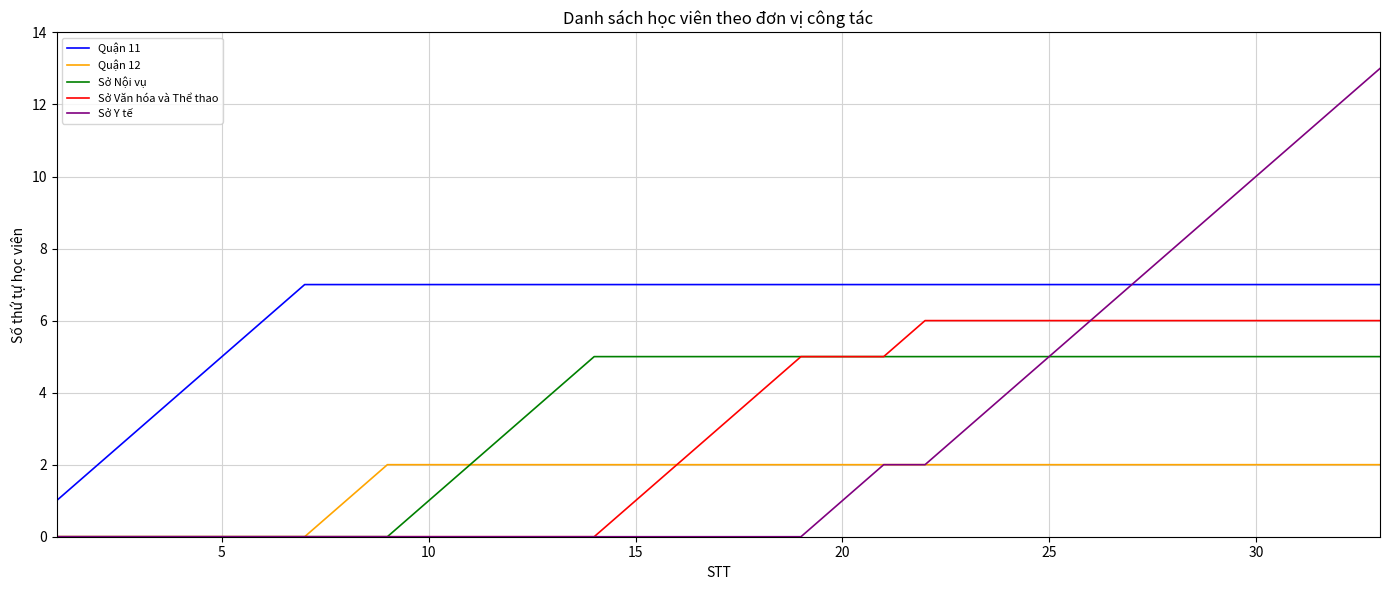

Which series has the largest total across all categories?

Quận 11